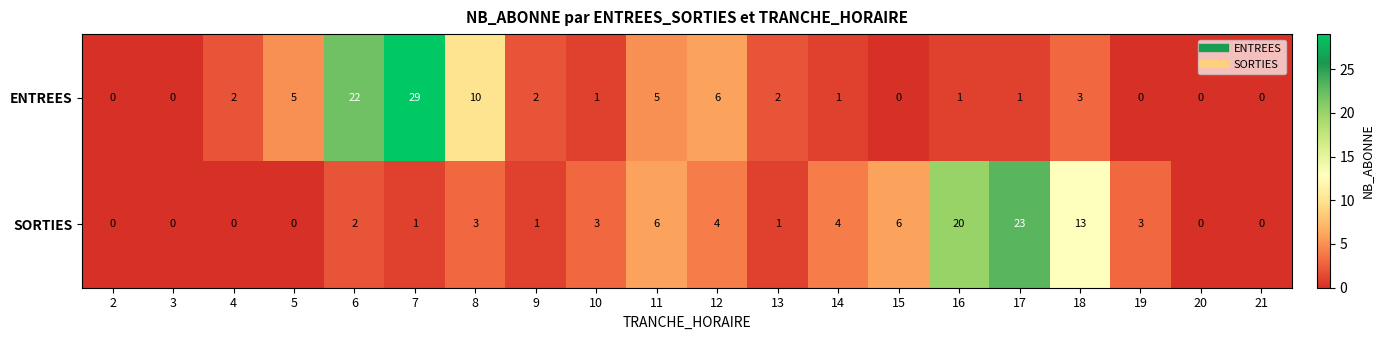

Rank the series by their maximum value, from lowest to highest.

SORTIES, ENTREES